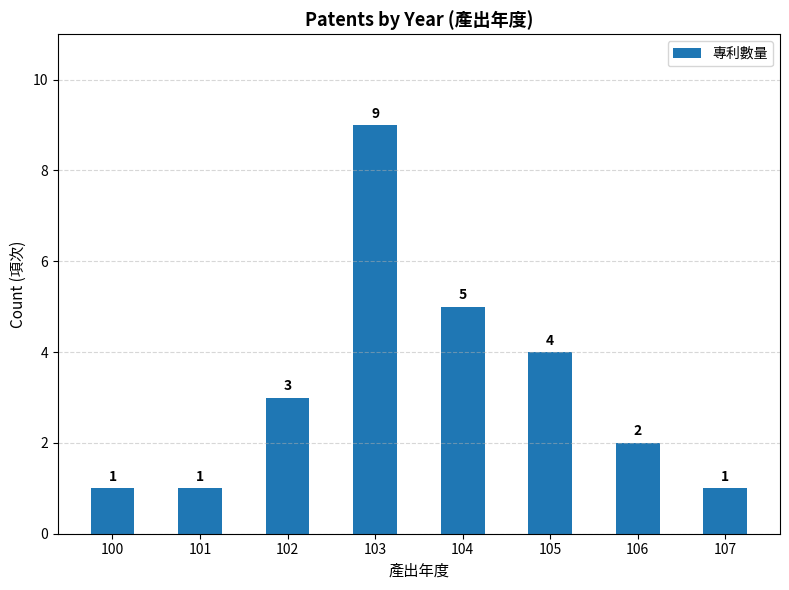

What is the difference between the maximum and minimum values?

8